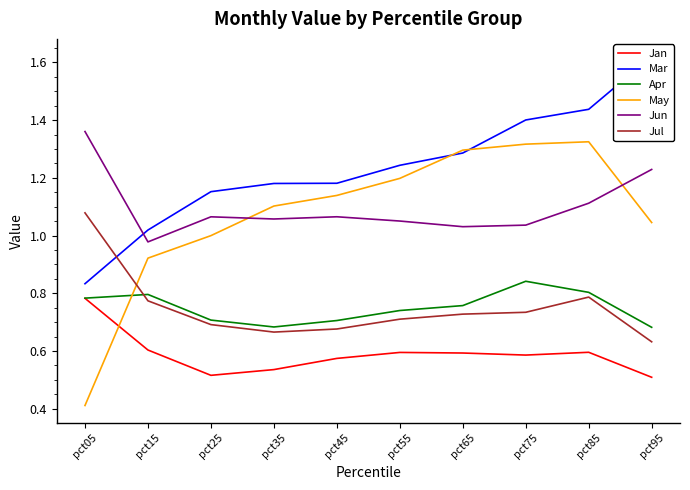

The value of Mar at pct55 is 1.2. True or false?

True